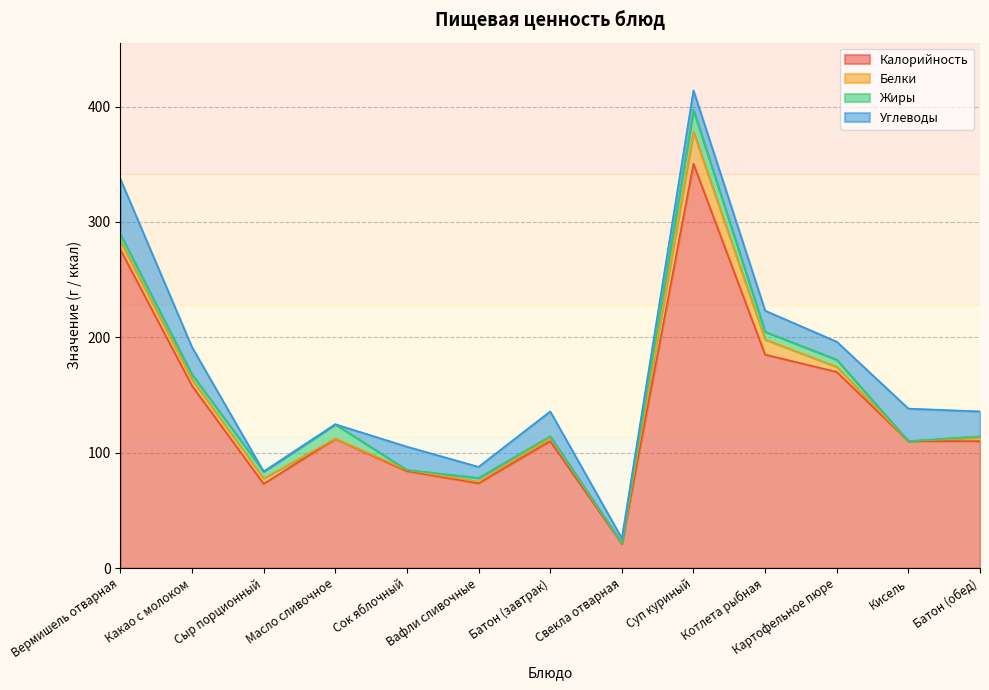

What is the difference between the maximum and minimum values in the Углеводы series?

48.0